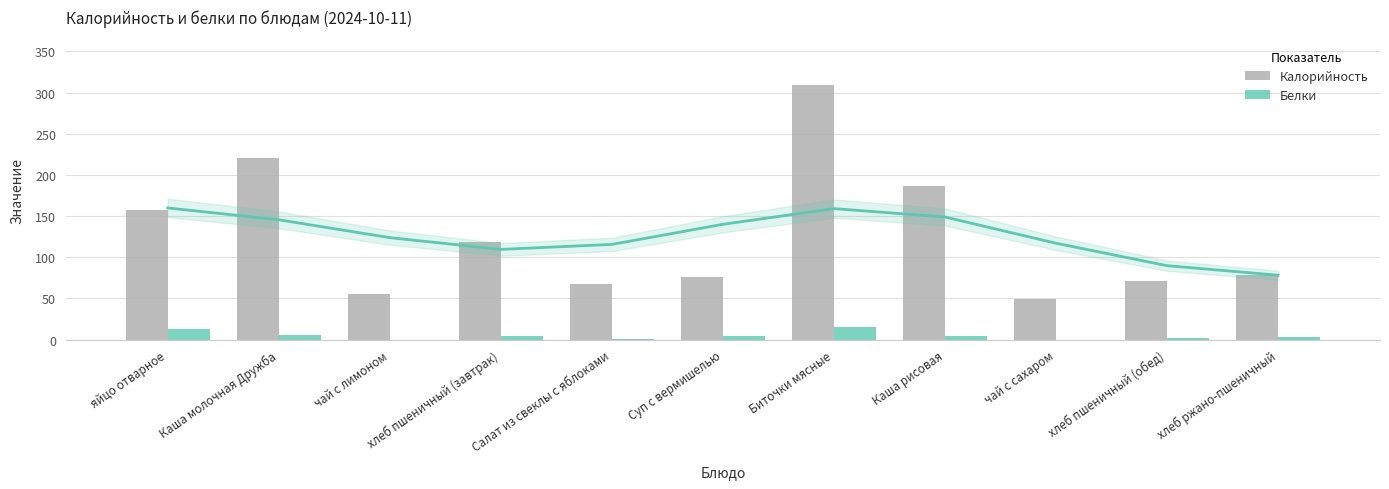

At how many categories does at least one series exceed 215?

2